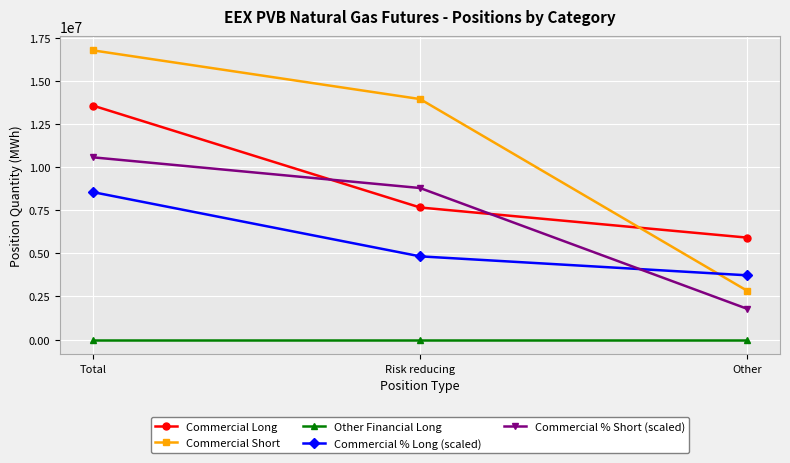

Is the value of Commercial % Long (scaled) at Other greater than the value of Commercial Short at Other?

Yes